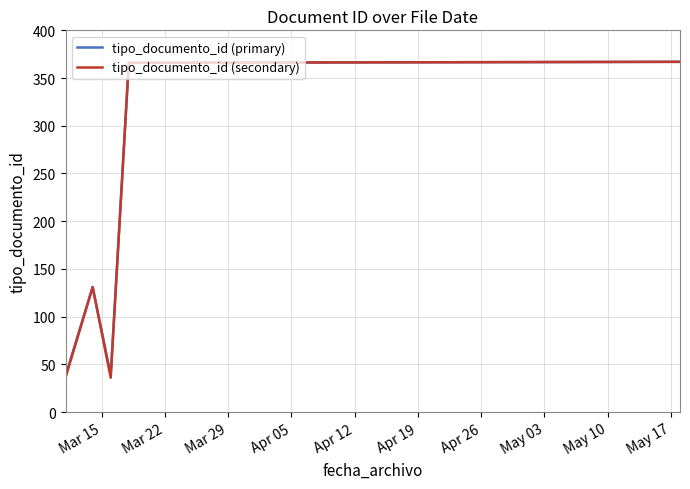

In tipo_documento_id (secondary), how many points are higher than both neighbors (excluding endpoints)?

1